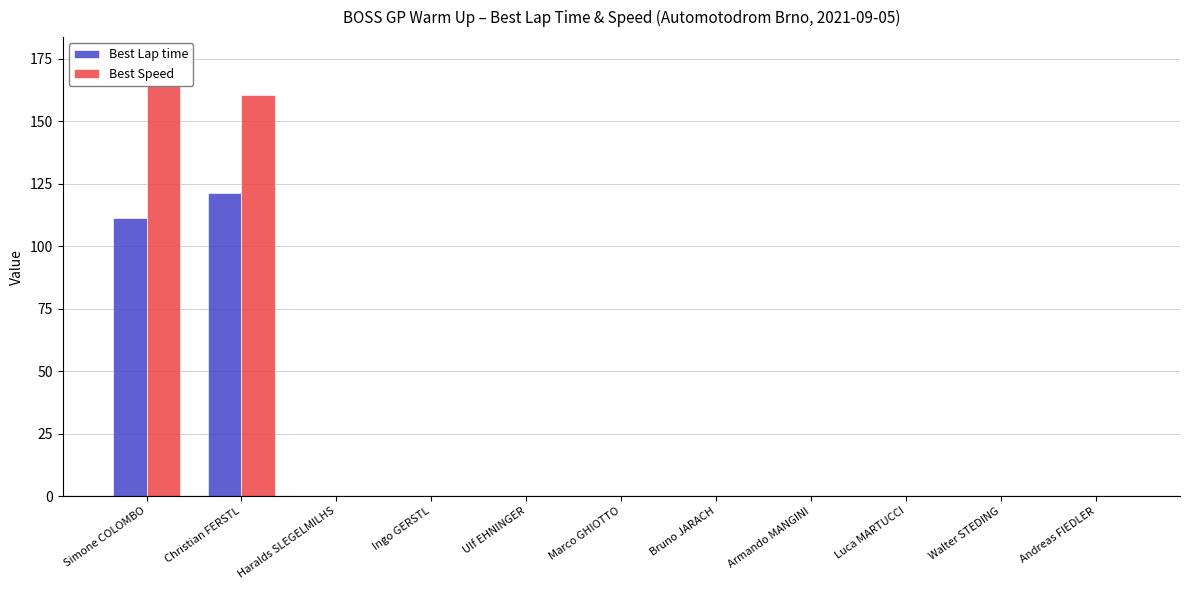

Are the bars horizontal?

No